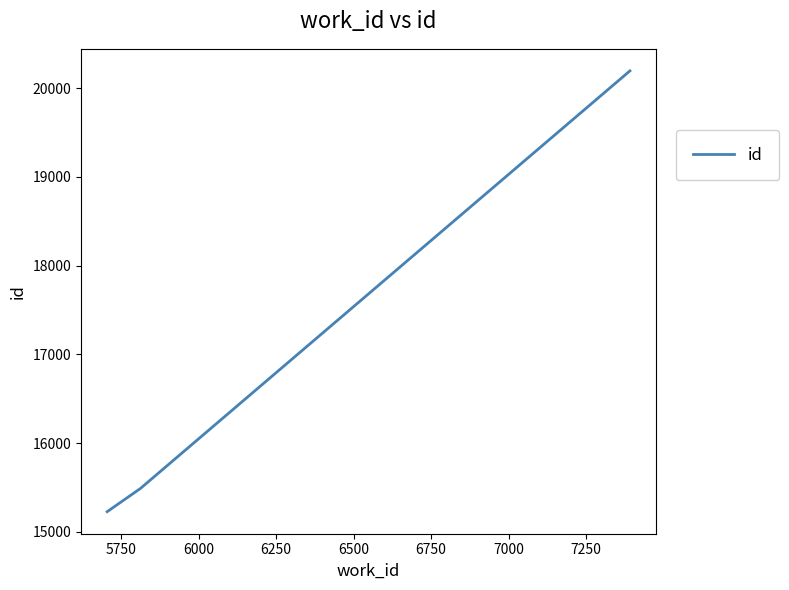

What is the average value?

16970